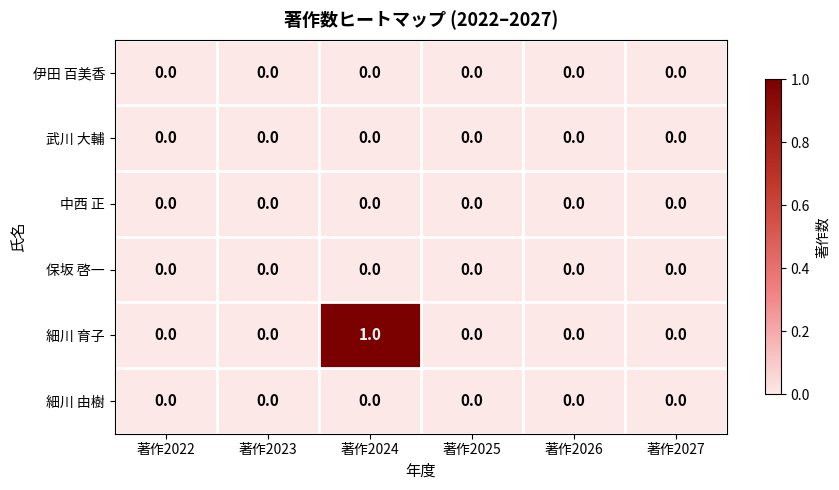

At which category is the sum across all series the highest?

著作2024